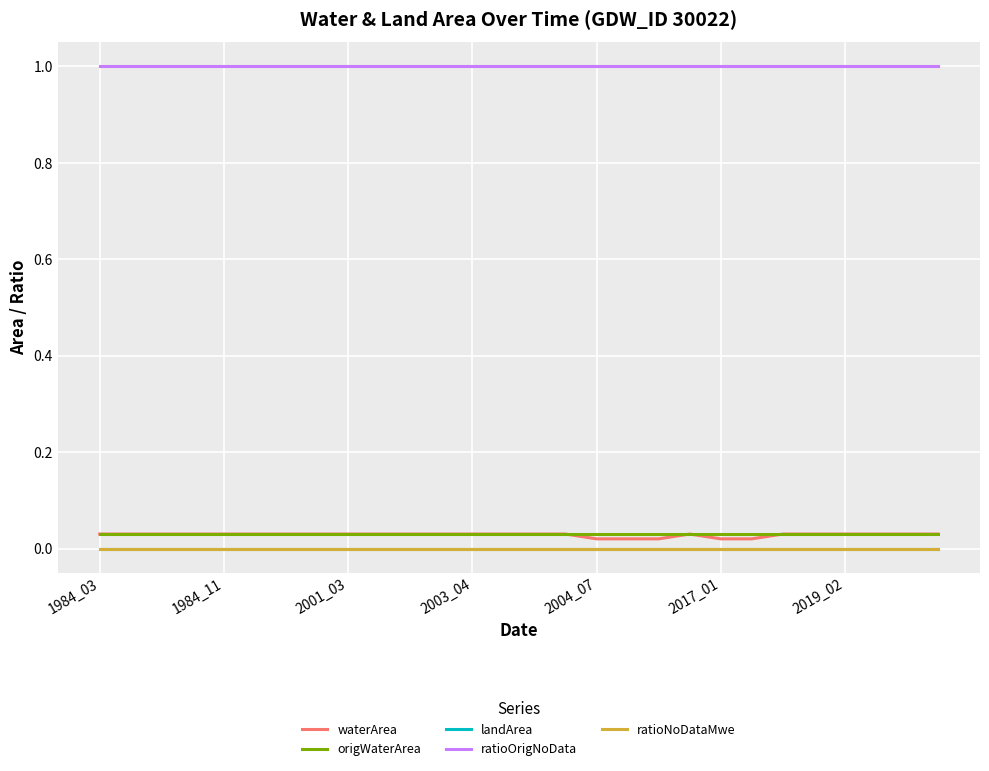

Does the chart display data point markers on the line(s)?

No